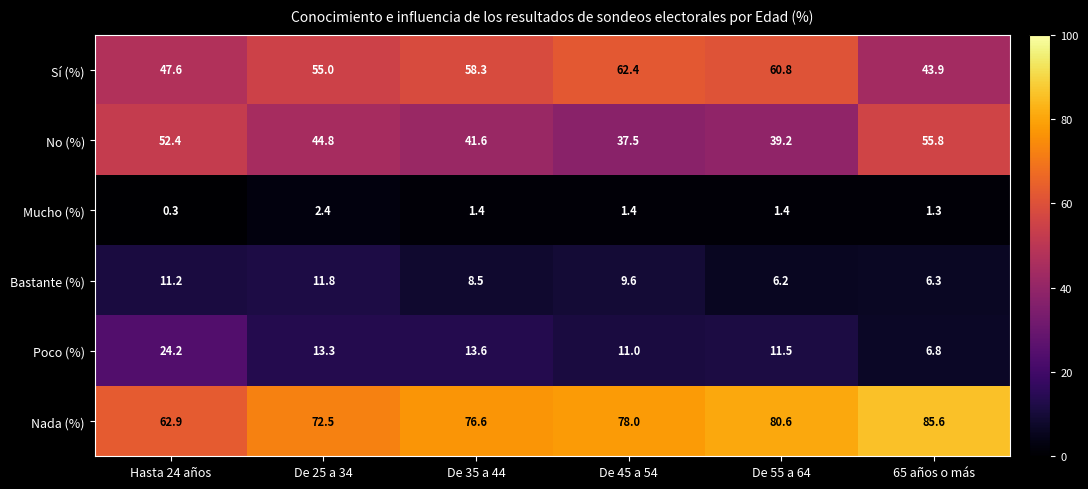

At De 55 a 64, list the series in order from largest to smallest.

Nada (%), Sí (%), No (%), Poco (%), Bastante (%), Mucho (%)